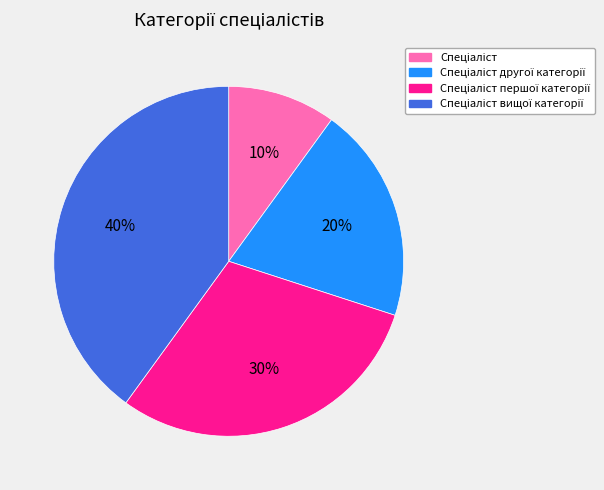

Does any single category account for the majority?

No